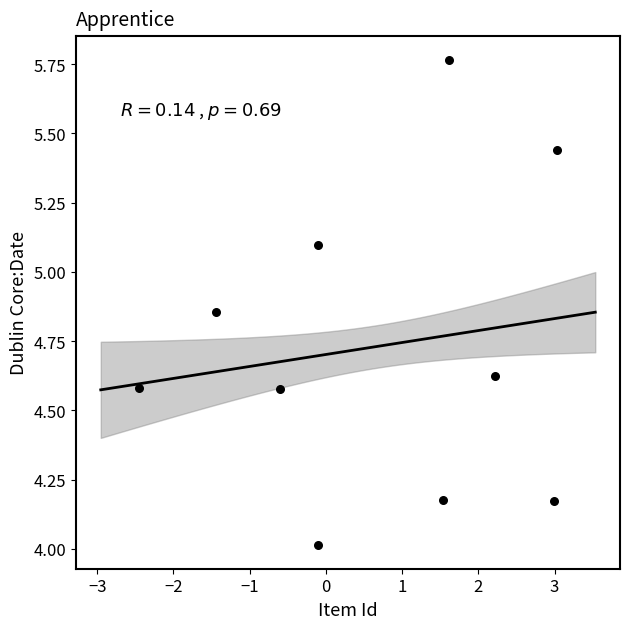

What is the average Y value?

4.7